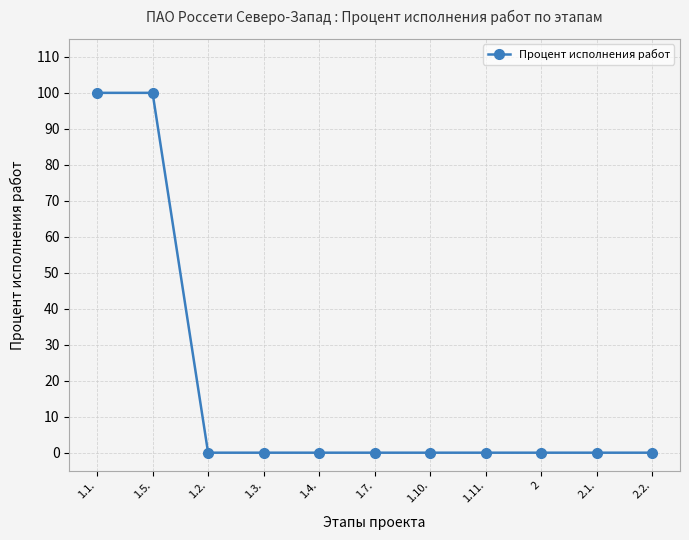

Count the number of data series in this chart.

1